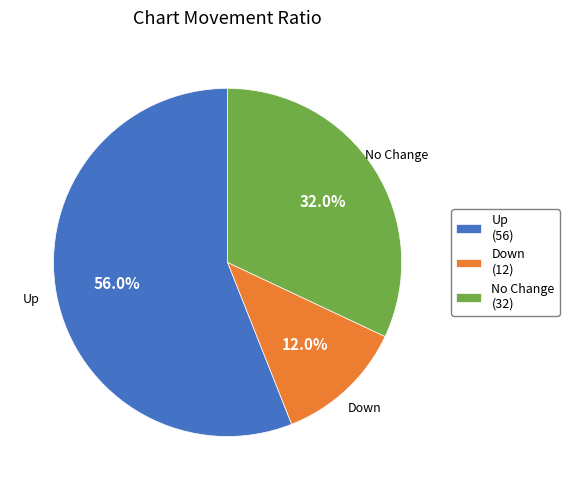

Is there any slice that represents more than half of the pie?

Yes